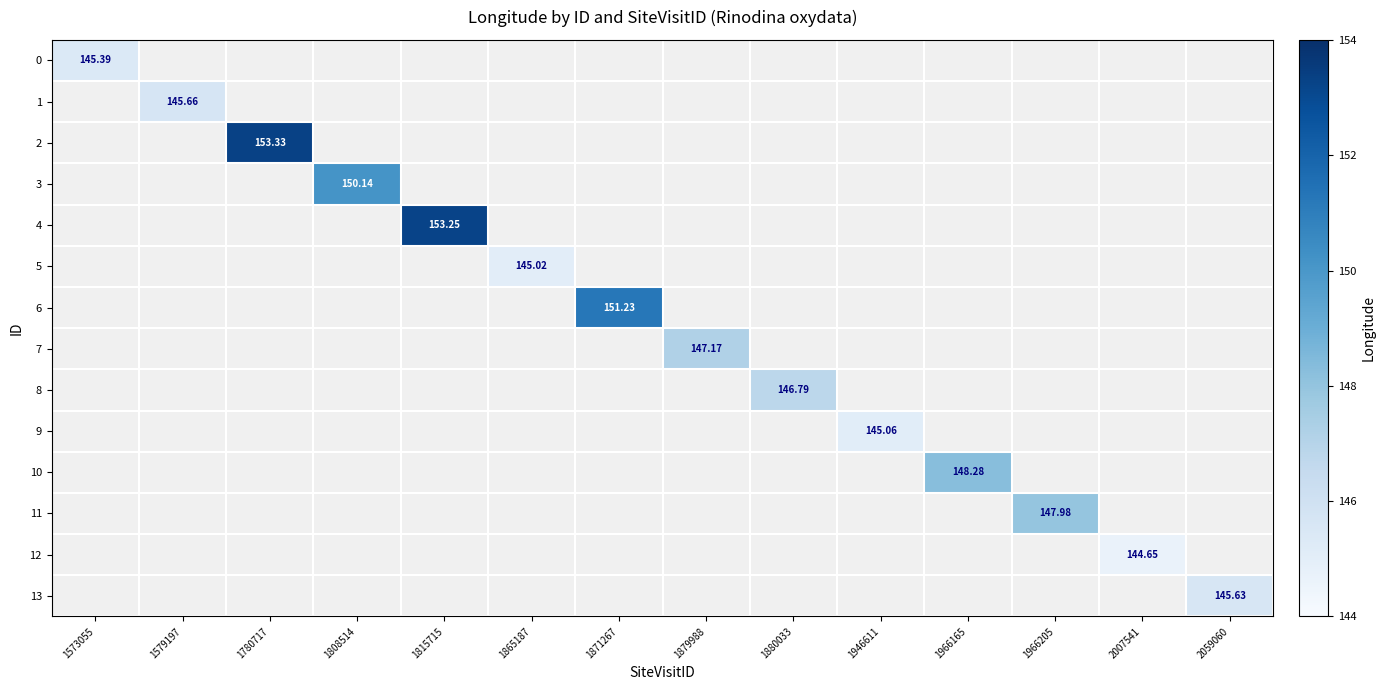

List the labels in order of 7 value, smallest first.

1573055, 1579197, 1780717, 1808514, 1815715, 1865187, 1871267, 1879988, 1880033, 1946611, 1966165, 1966205, 2007541, 2059060